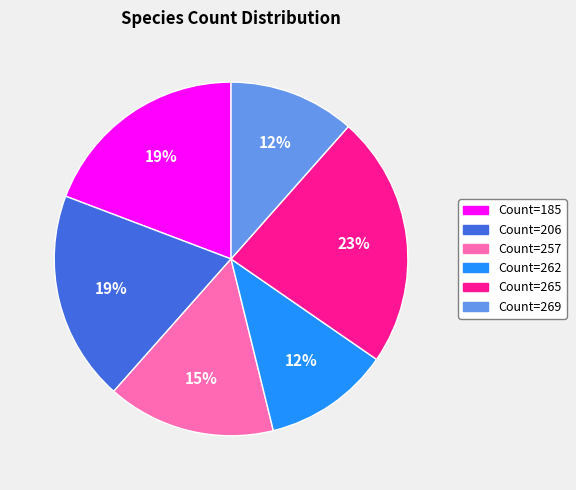

Is there a majority slice in this chart?

No